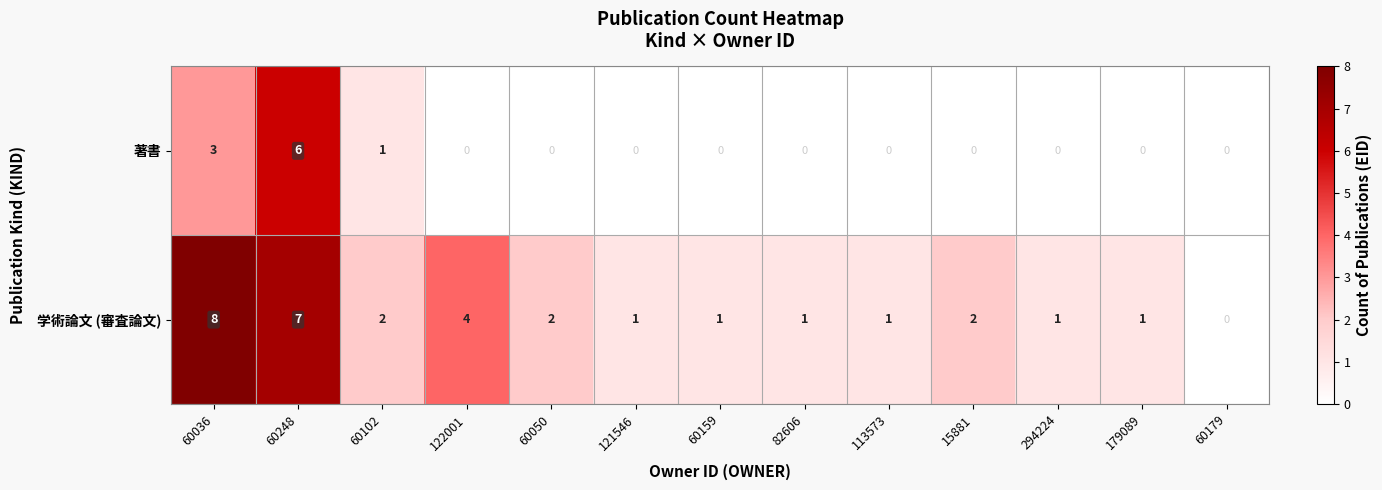

At which category is the sum across all series the highest?

60248